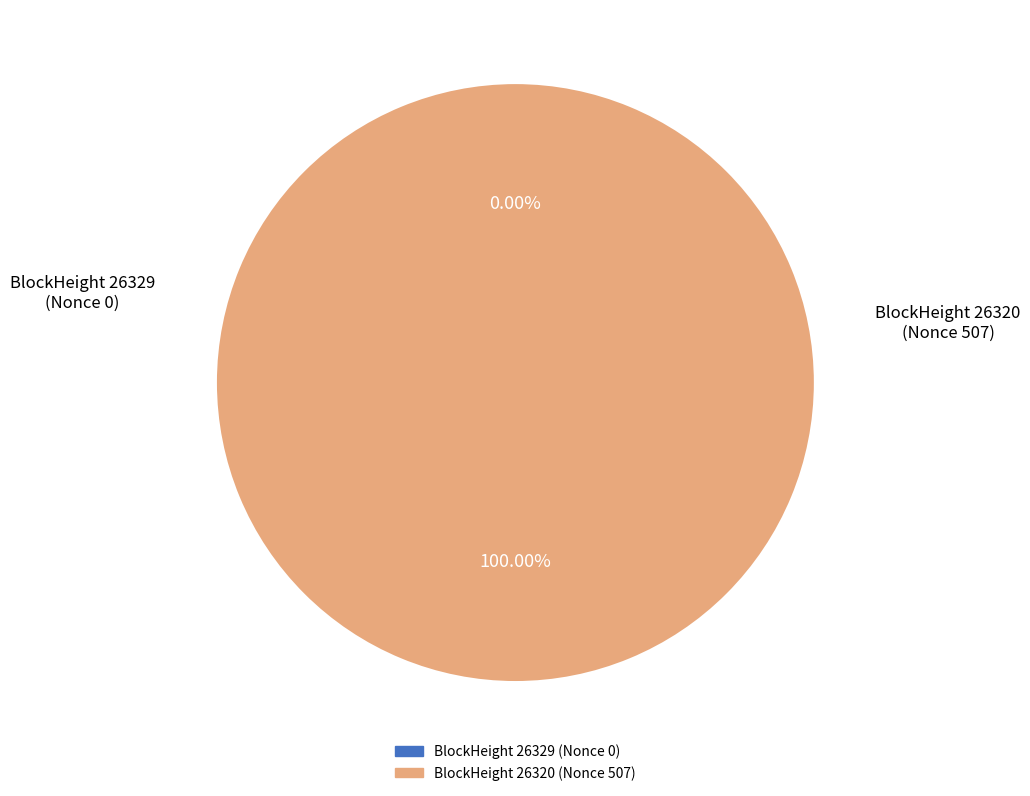

How many segments does this pie chart have?

2